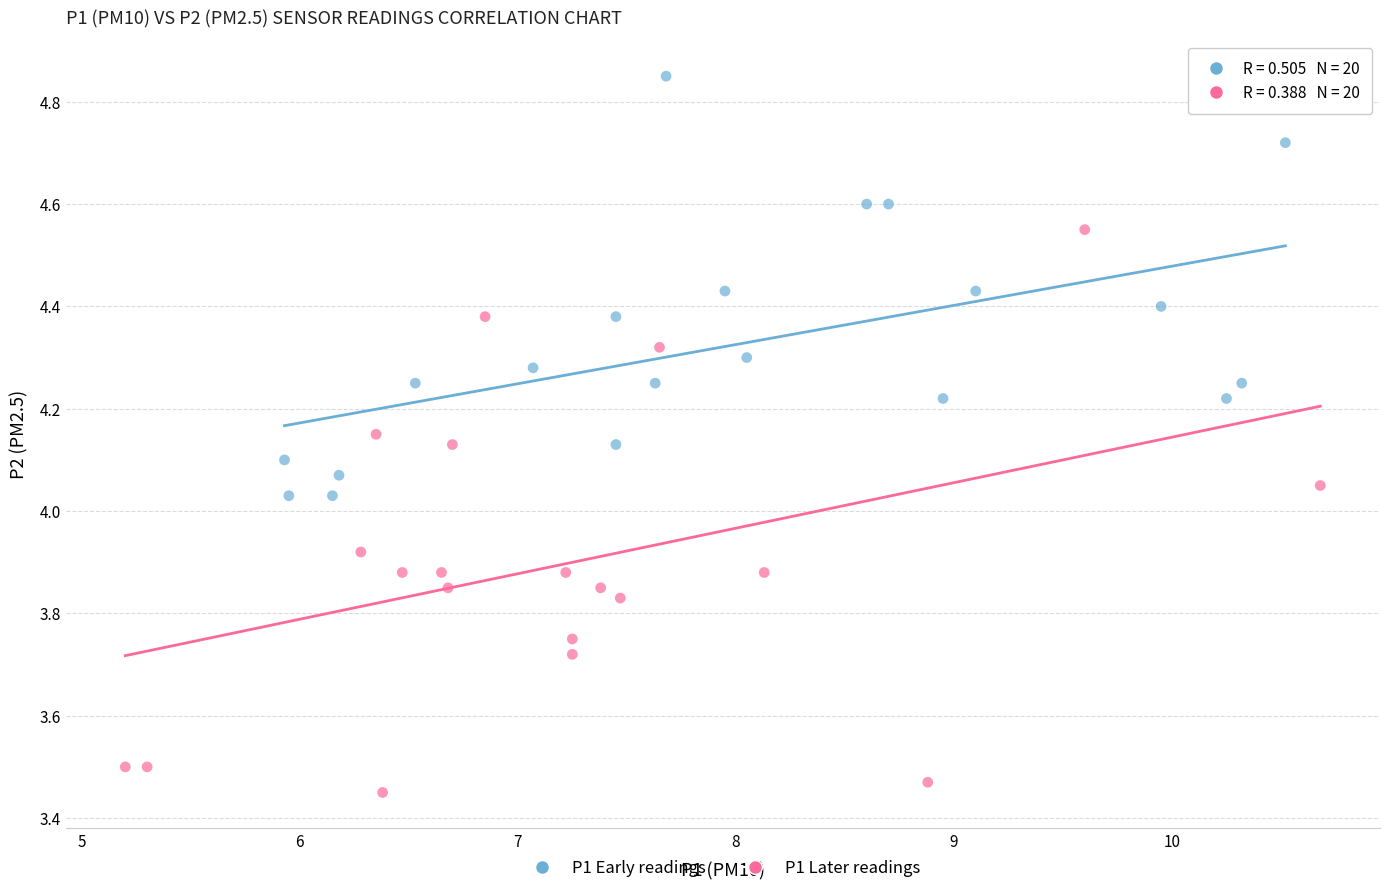

Which series has the largest Y range (max minus min)?

P1 Later readings